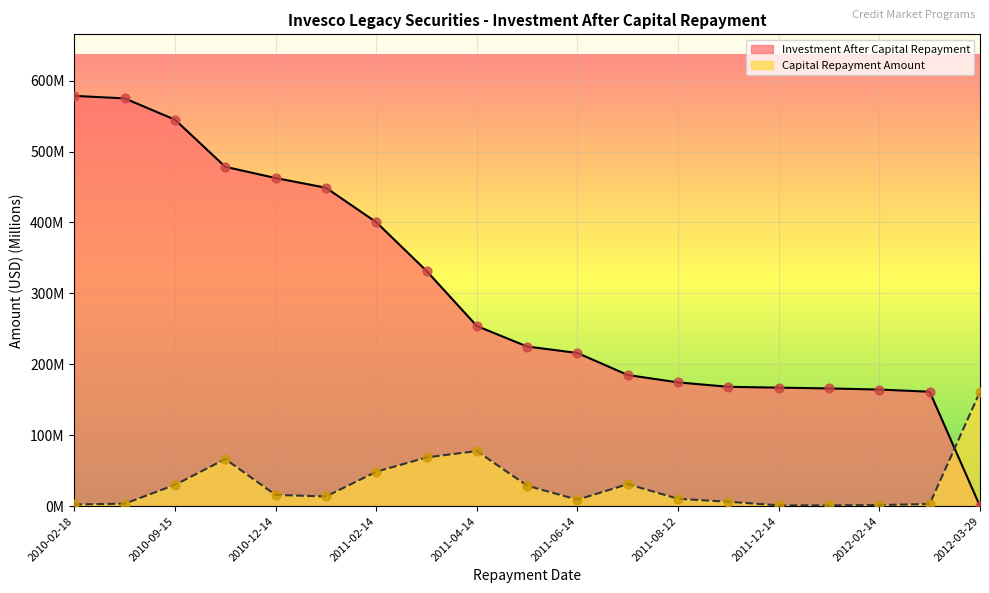

At how many categories does at least one series exceed 104?

19